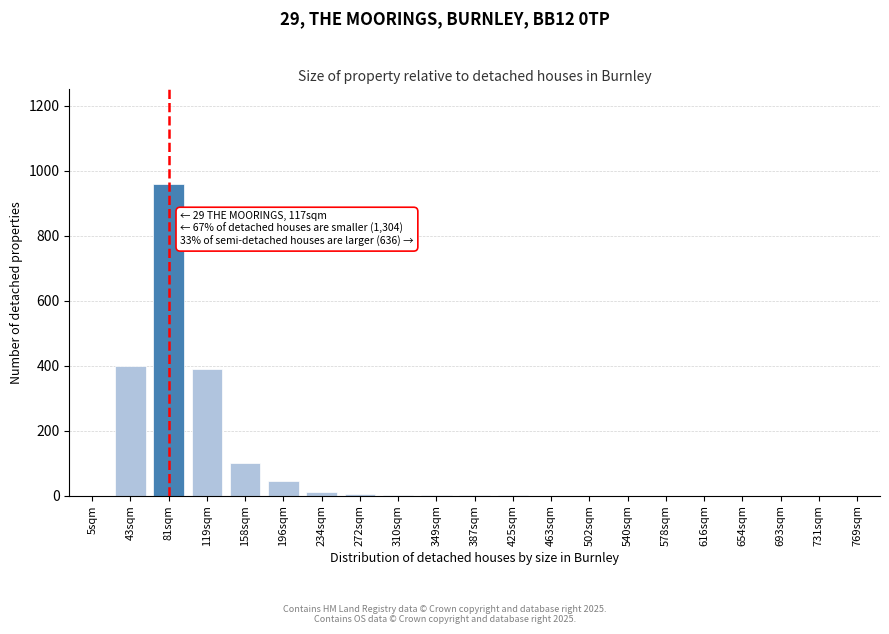

What is the change in value from 81sqm to 616sqm?

-960